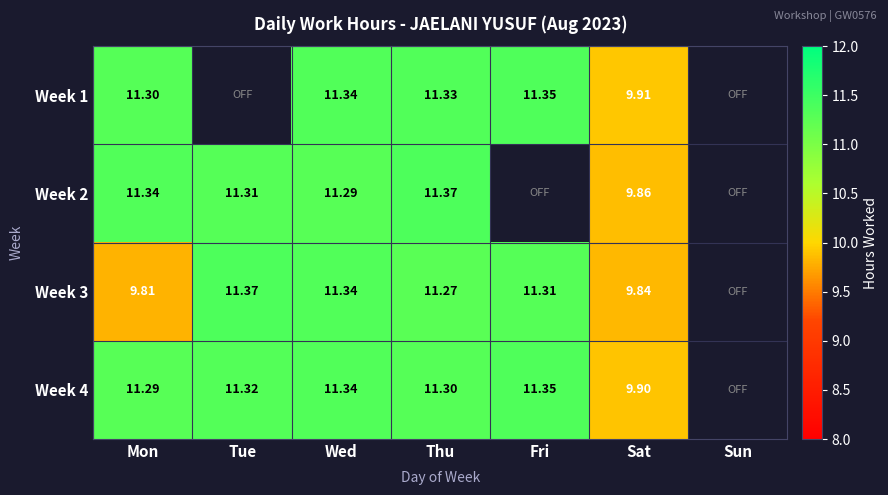

Is the value of Week 3 at Thu greater than the value of Week 1 at Sat?

Yes